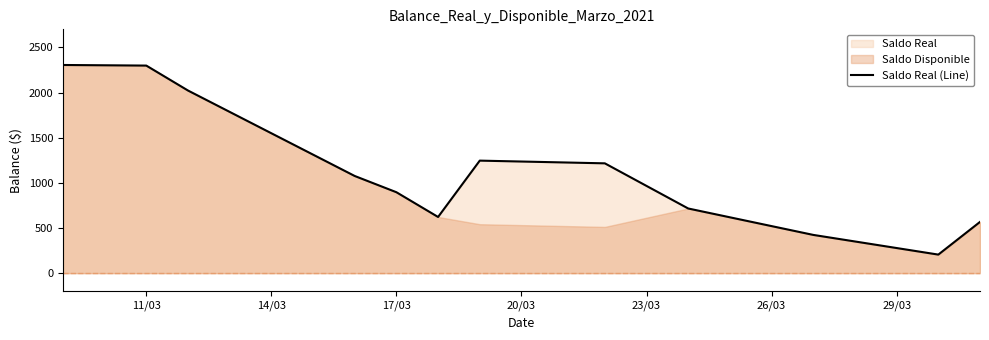

The chart shows a value of 2196.5 at 29/03. True or false?

False